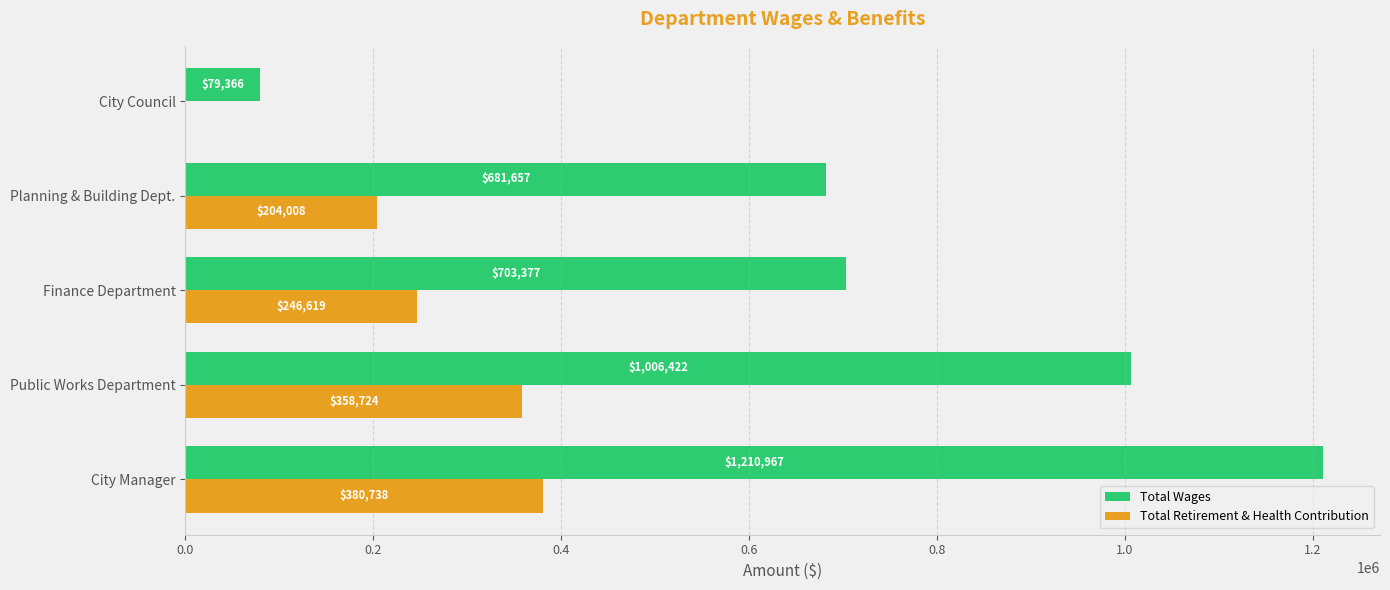

Between City Manager and Finance Department, which series saw the biggest shift?

Total Wages